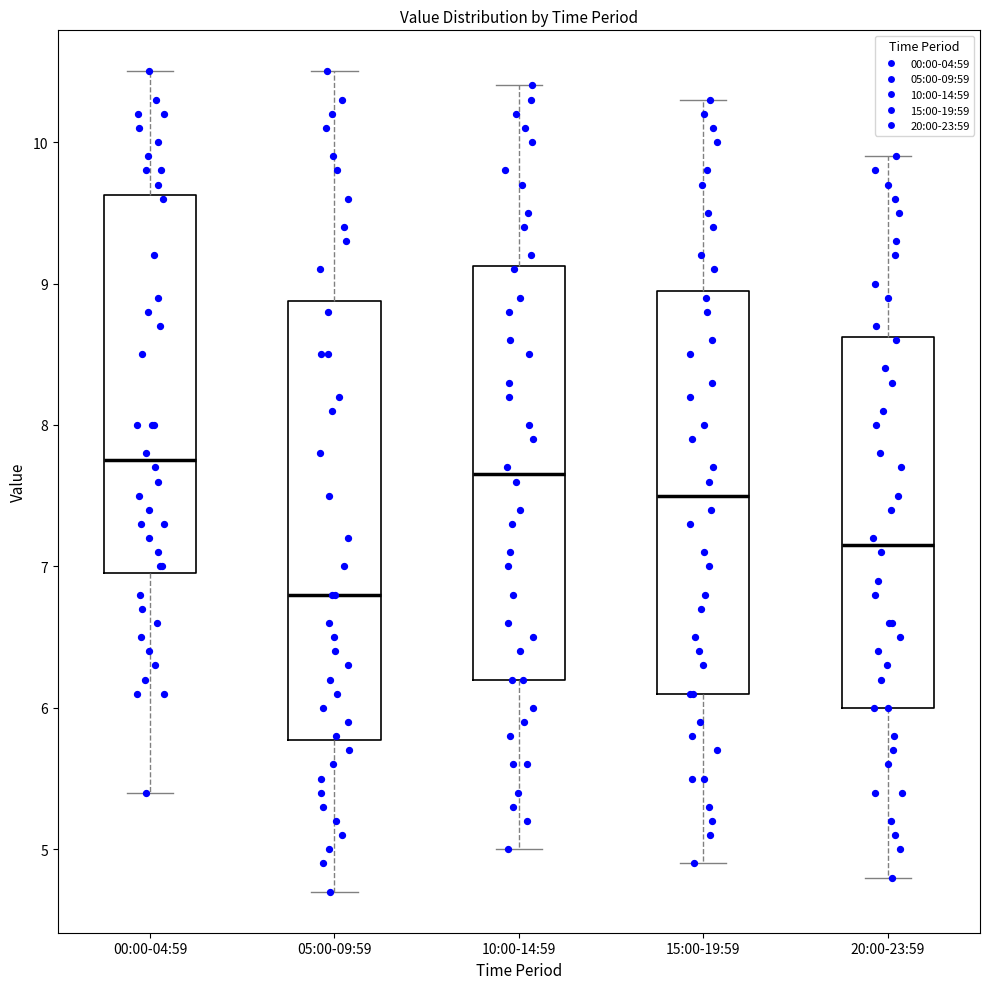

Where is the lower edge of the box for 10:00-14:59 on the y-axis? The values are not printed on the chart, so give them approximately, as read against the axis.

6.2